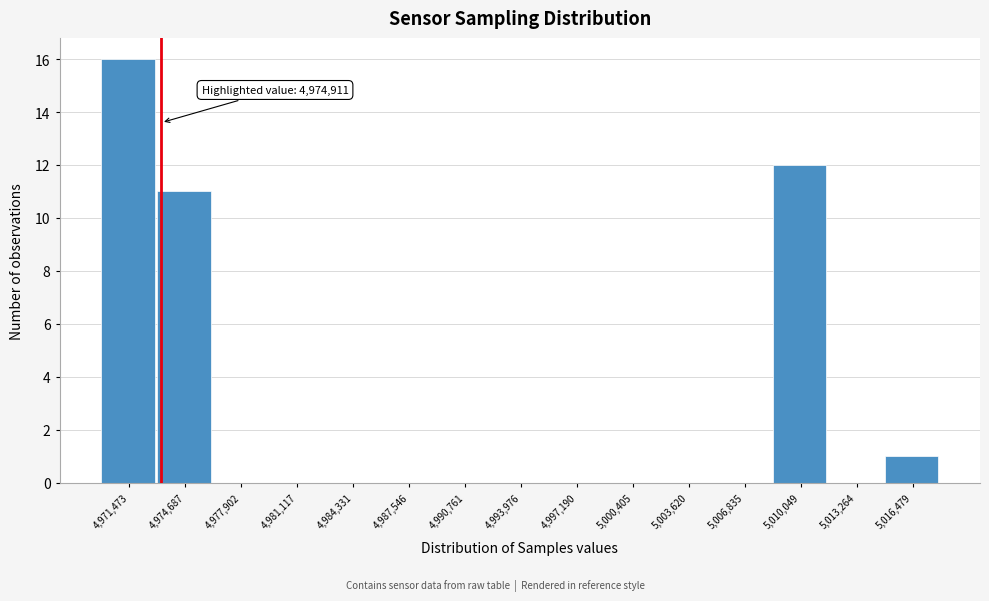

Reading left to right, extract all data points from this chart.

4,971,473=16	4,974,687=11	4,977,902=0	4,981,117=0	4,984,331=0	4,987,546=0	4,990,761=0	4,993,976=0	4,997,190=0	5,000,405=0	5,003,620=0	5,006,835=0	5,010,049=12	5,013,264=0	5,016,479=1